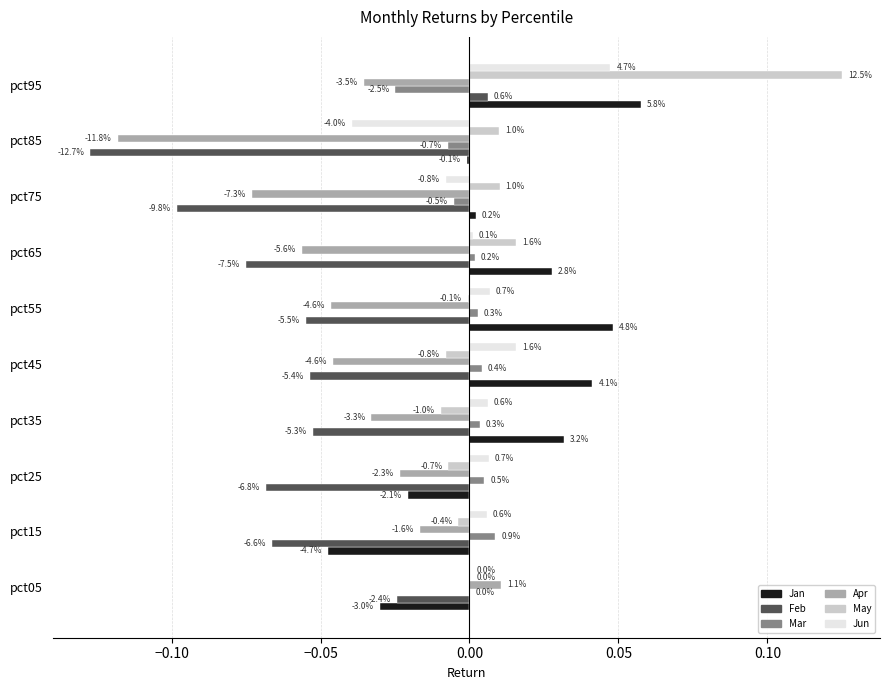

Where does the Feb series first go above 0?

pct95